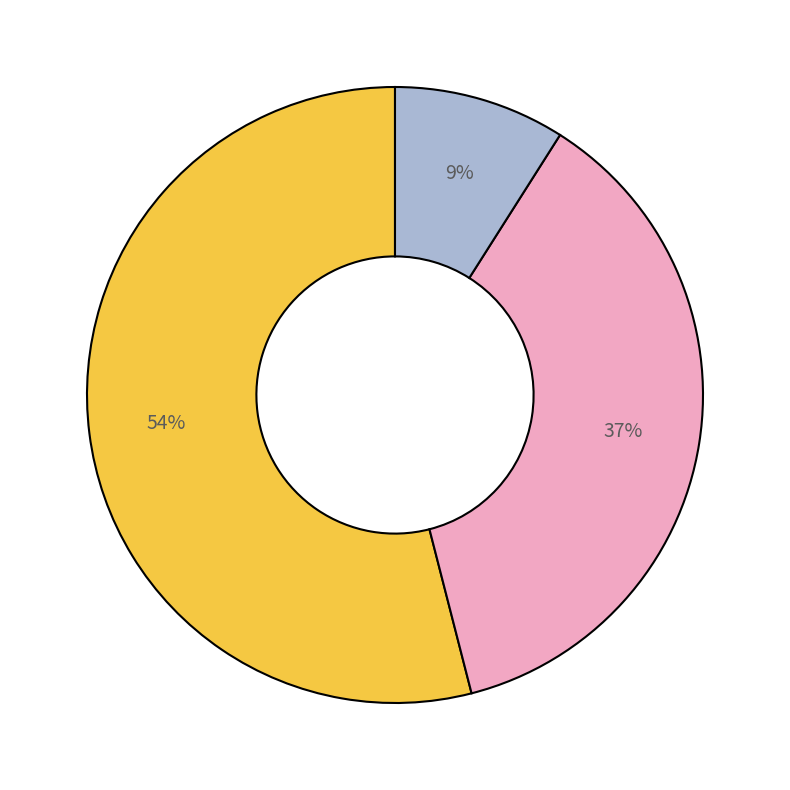

Is there a majority slice in this chart?

Yes